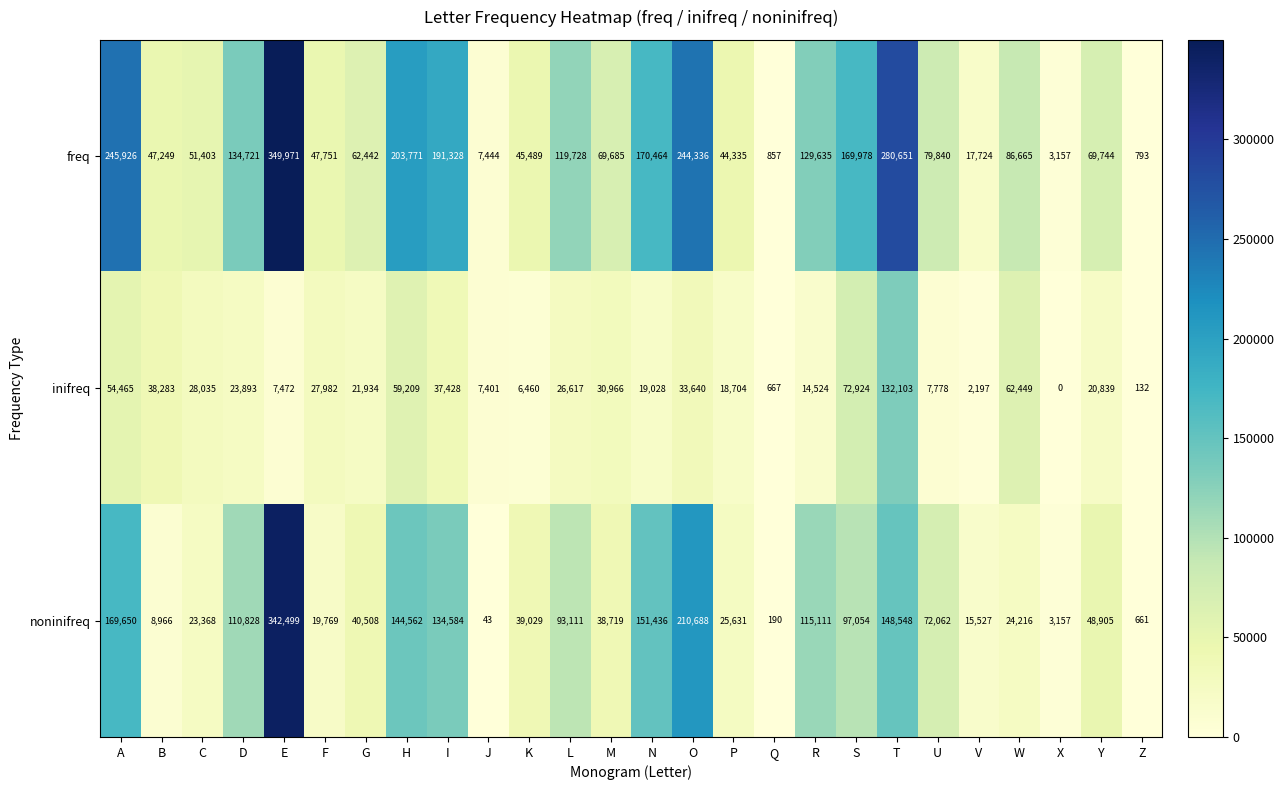

Which category has the lowest value in the inifreq series?

X